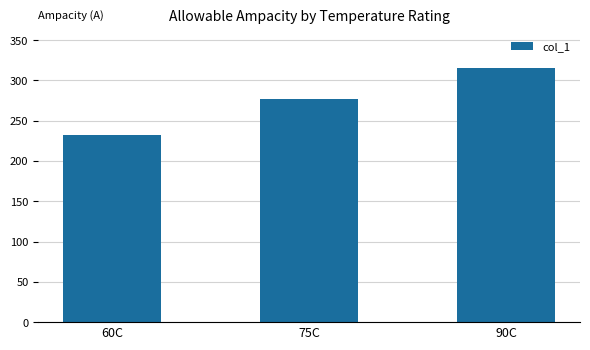

What value does the data have at 90C, to the nearest 10?

320